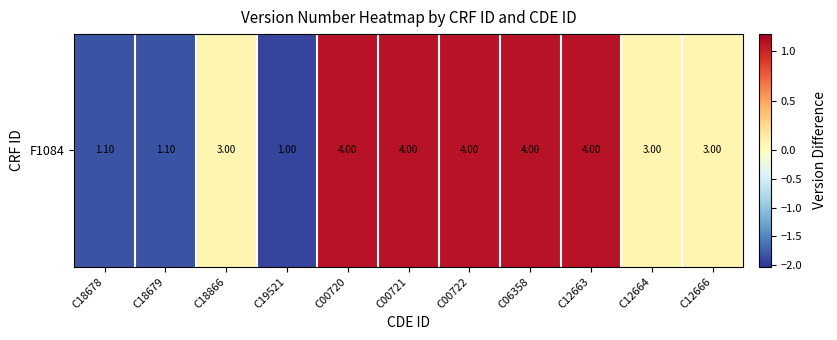

What is the difference between the second highest and second lowest values?

2.9